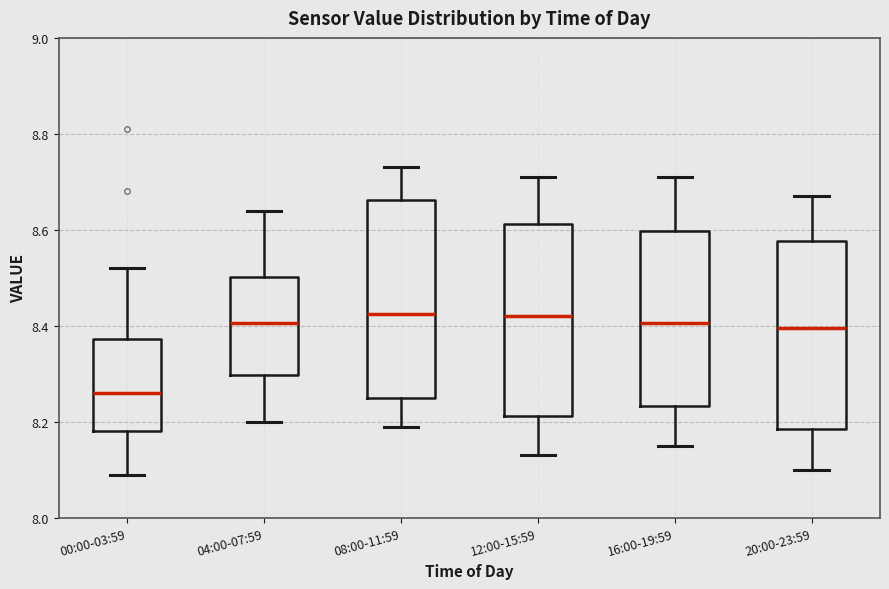

Where is the lower edge of the box for 12:00-15:59 on the y-axis? The values are not printed on the chart, so give them approximately, as read against the axis.

8.22